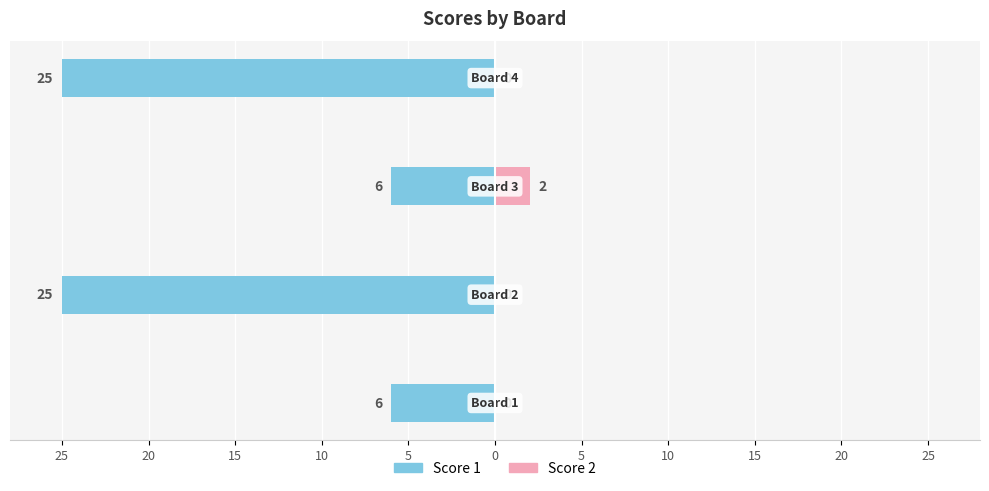

What is the spread (max minus min) of values at 15?

8